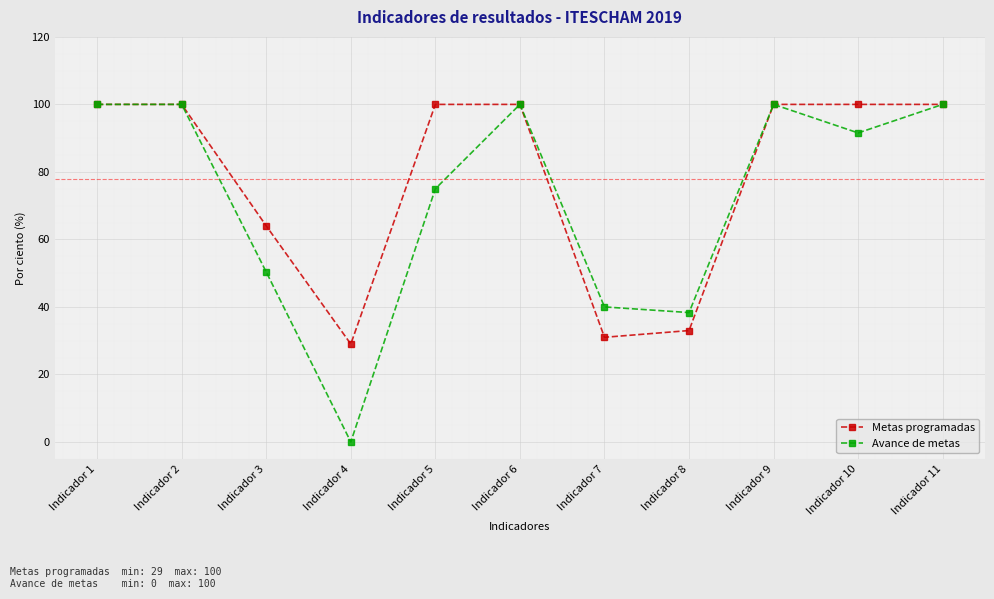

List the series in order of their overall mean, highest first.

Metas programadas, Avance de metas